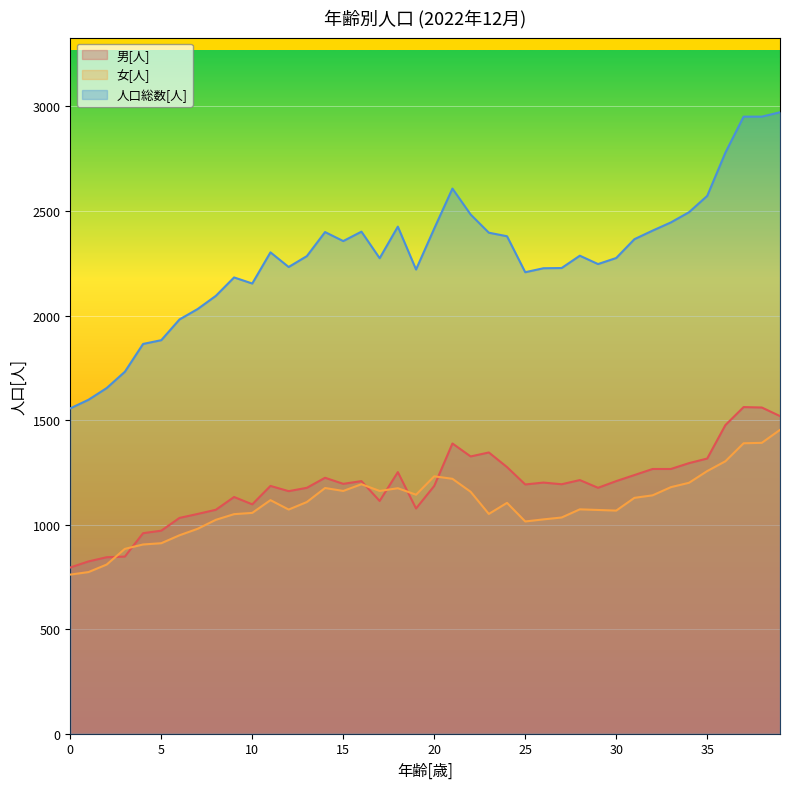

How many data points in 人口総数[人] are less than 2286?

20